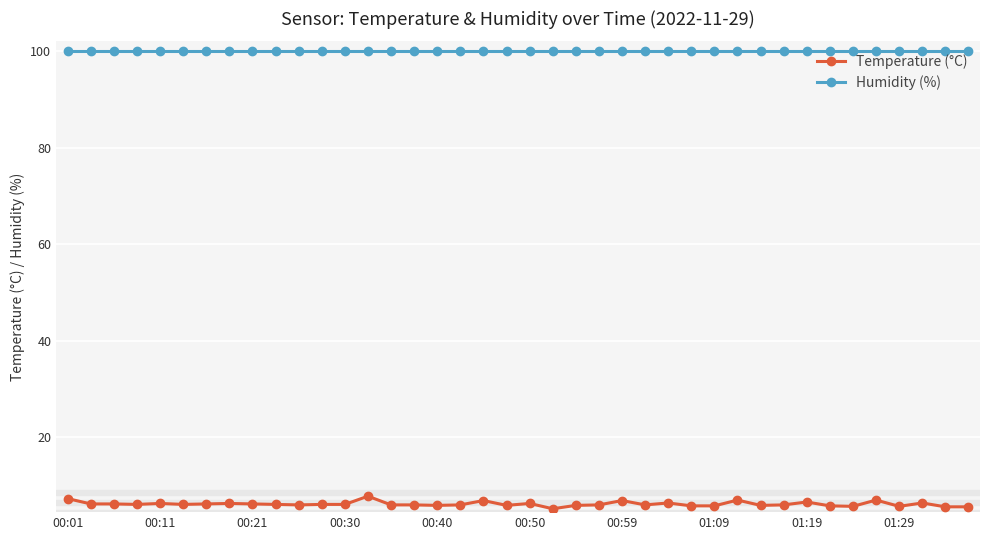

Which series has the largest total across all categories?

Humidity (%)